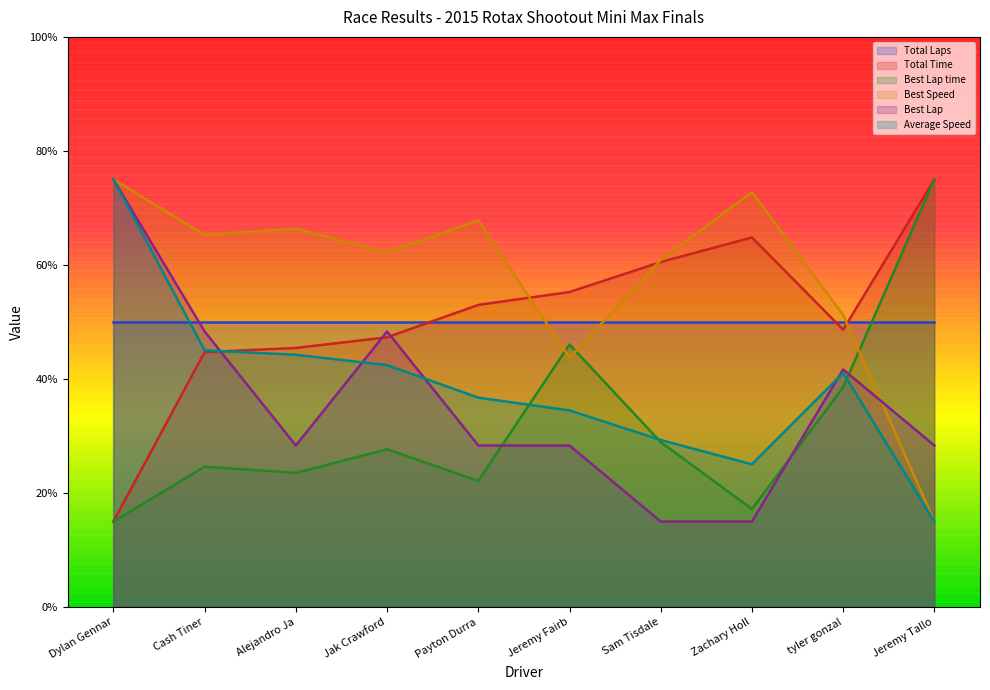

How many data points in Average Speed are less than 41?

5